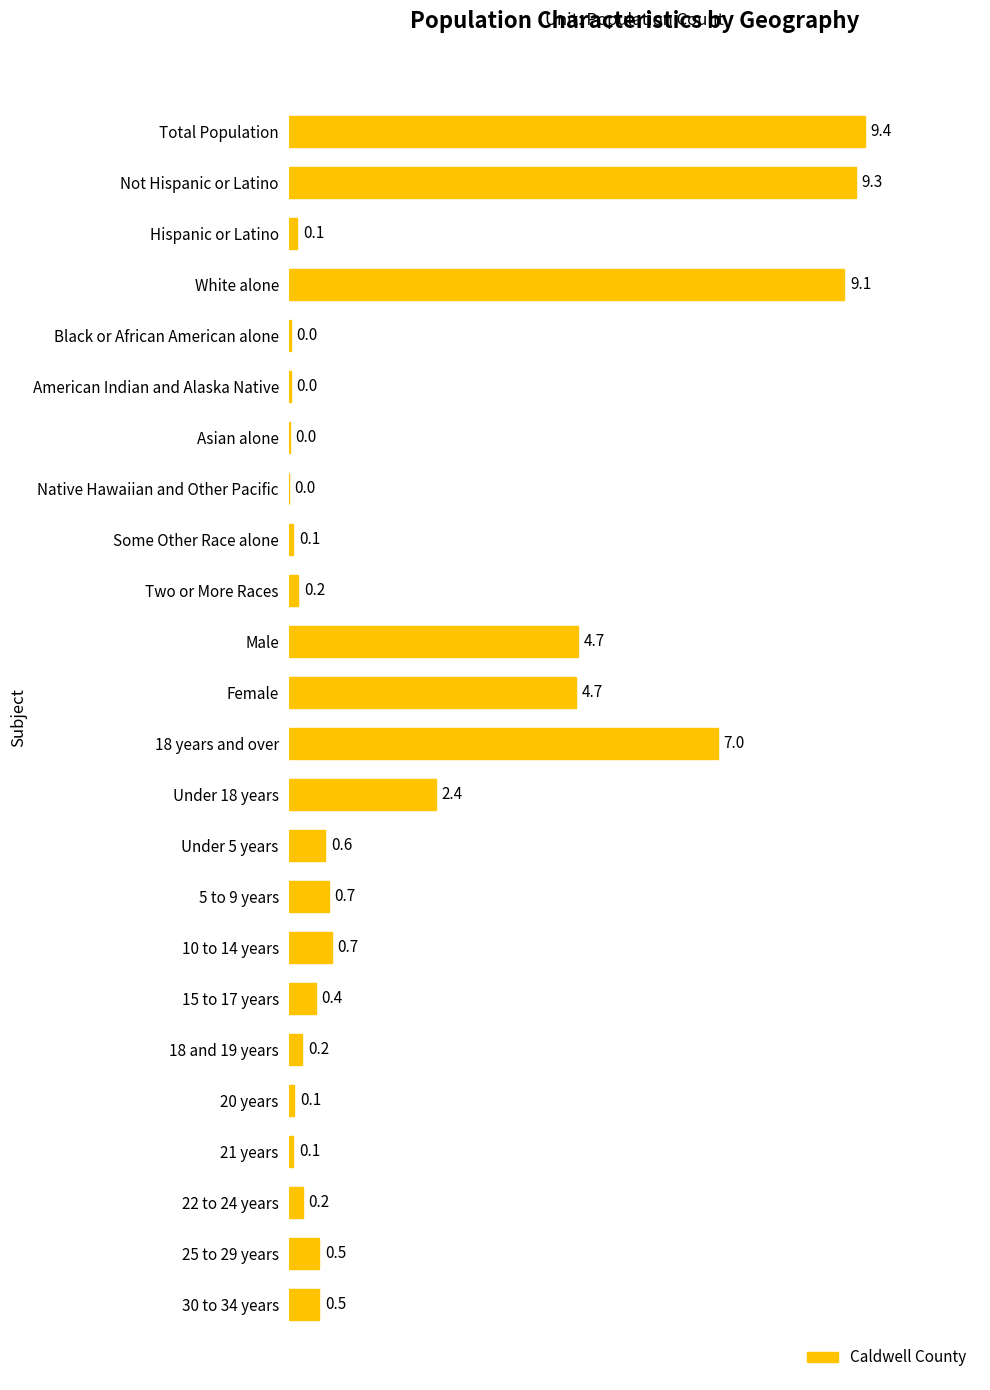

What is the change in value from Some Other Race alone to 30 to 34 years?

+0.4